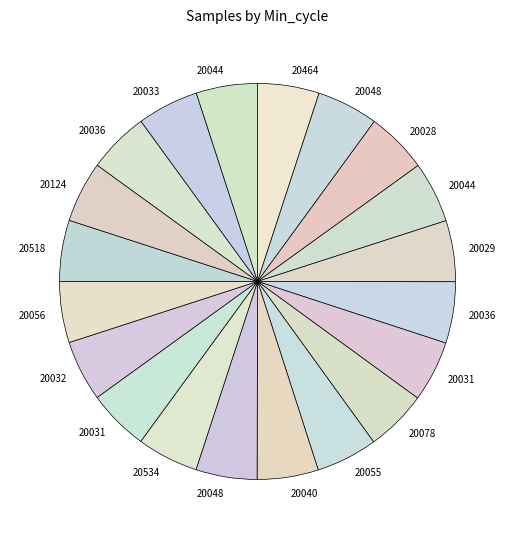

Rank the categories by value from lowest to highest.

20032, 20044, 20029, 20031, 20518, 20056, 20040, 20124, 20048, 20031, 20036, 20044, 20048, 20078, 20036, 20033, 20534, 20028, 20055, 20464